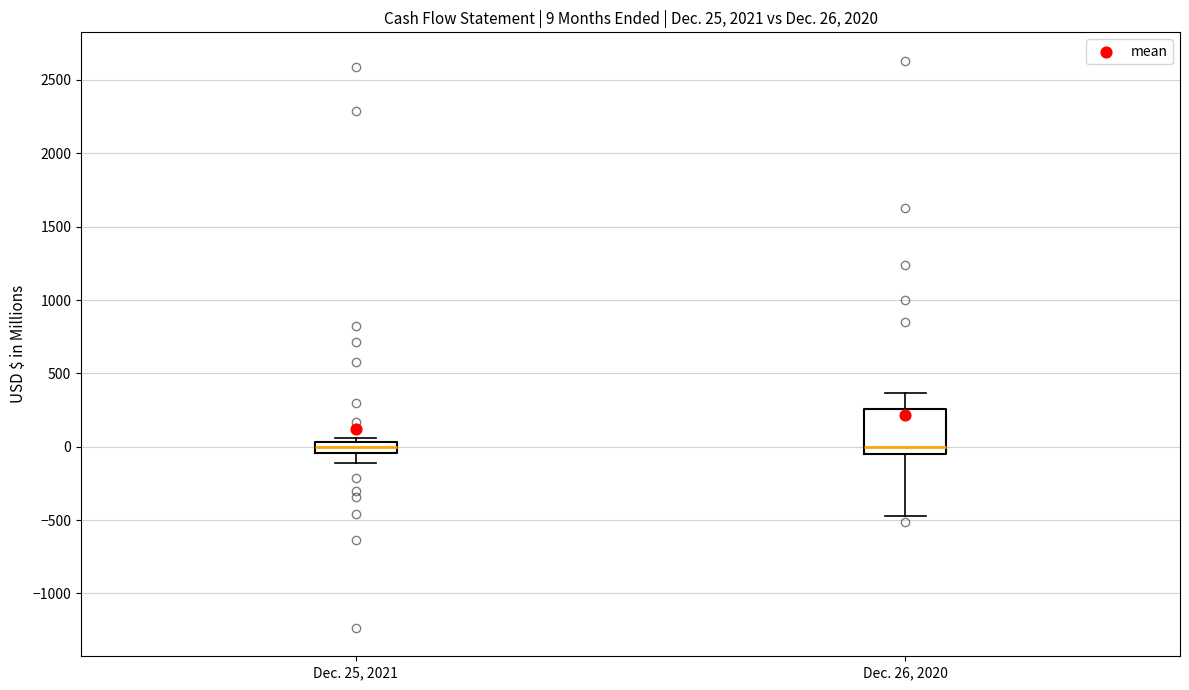

Which box is the tallest, from its lower edge to its upper edge?

Dec. 26, 2020